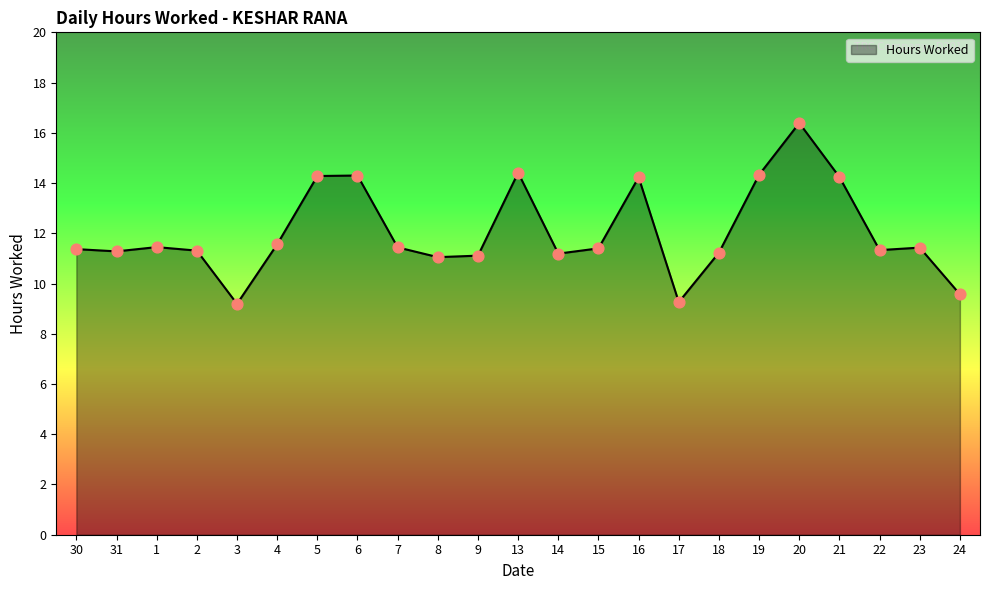

Between 22 and 19, which is larger?

19